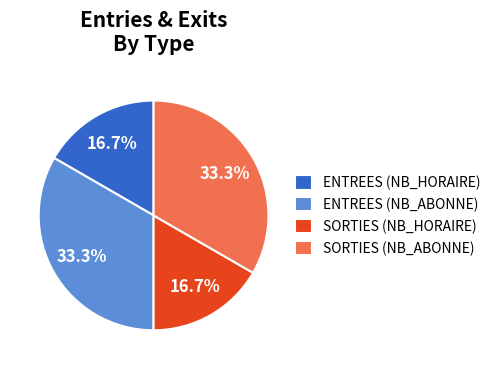

Is there a majority slice in this chart?

No